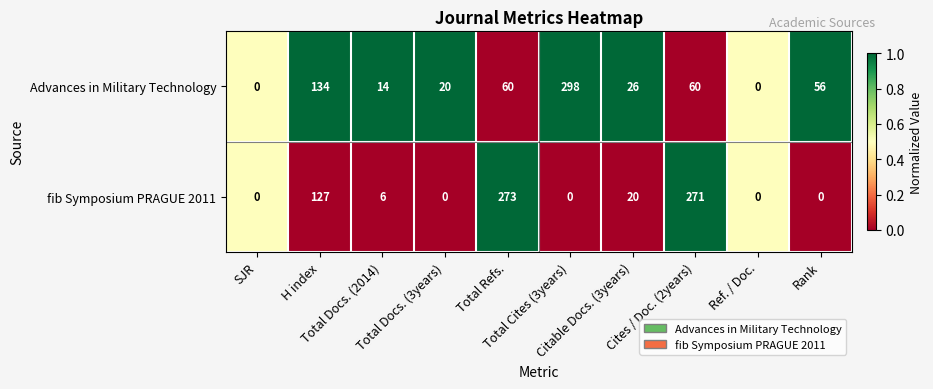

Rank the series by their average value, from highest to lowest.

fib Symposium PRAGUE 2011, Advances in Military Technology